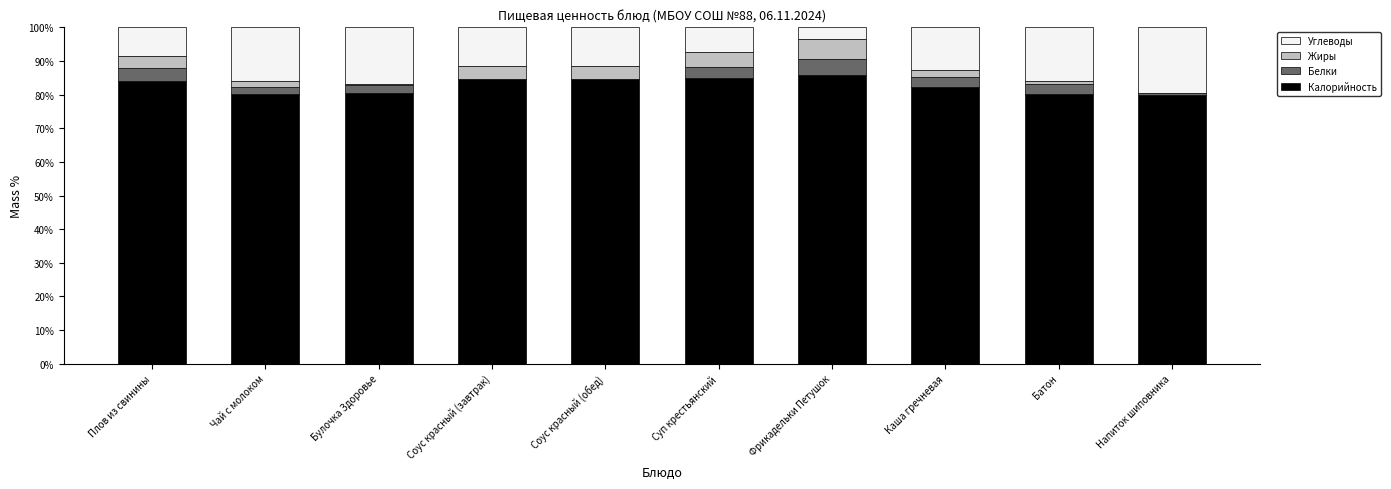

What is the highest value of the Калорийность series?

85.8